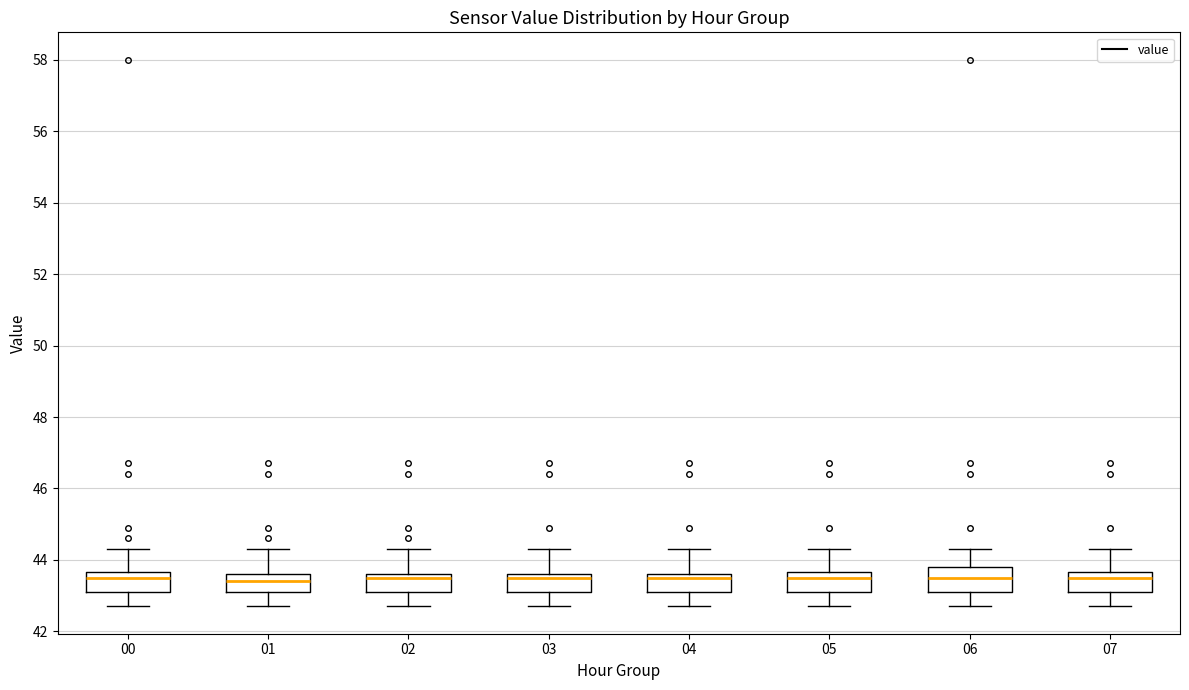

Where is the lower edge of the box at x = 06 on the y-axis? The values are not printed on the chart, so give them approximately, as read against the axis.

43.2